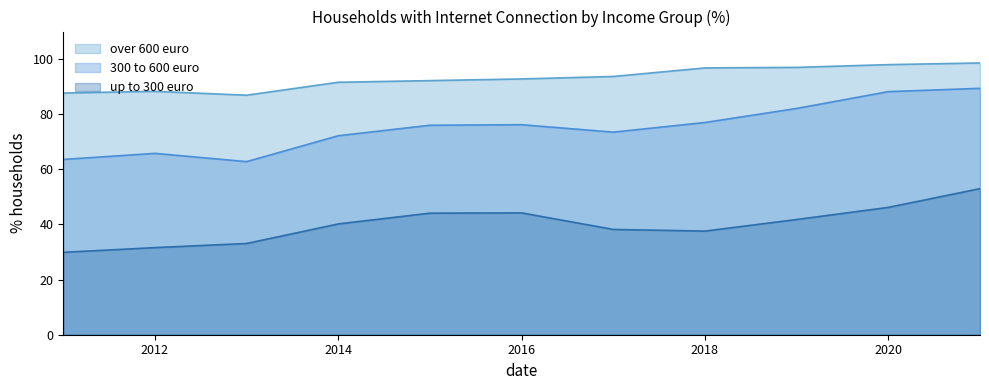

How many data points does each series have?

11